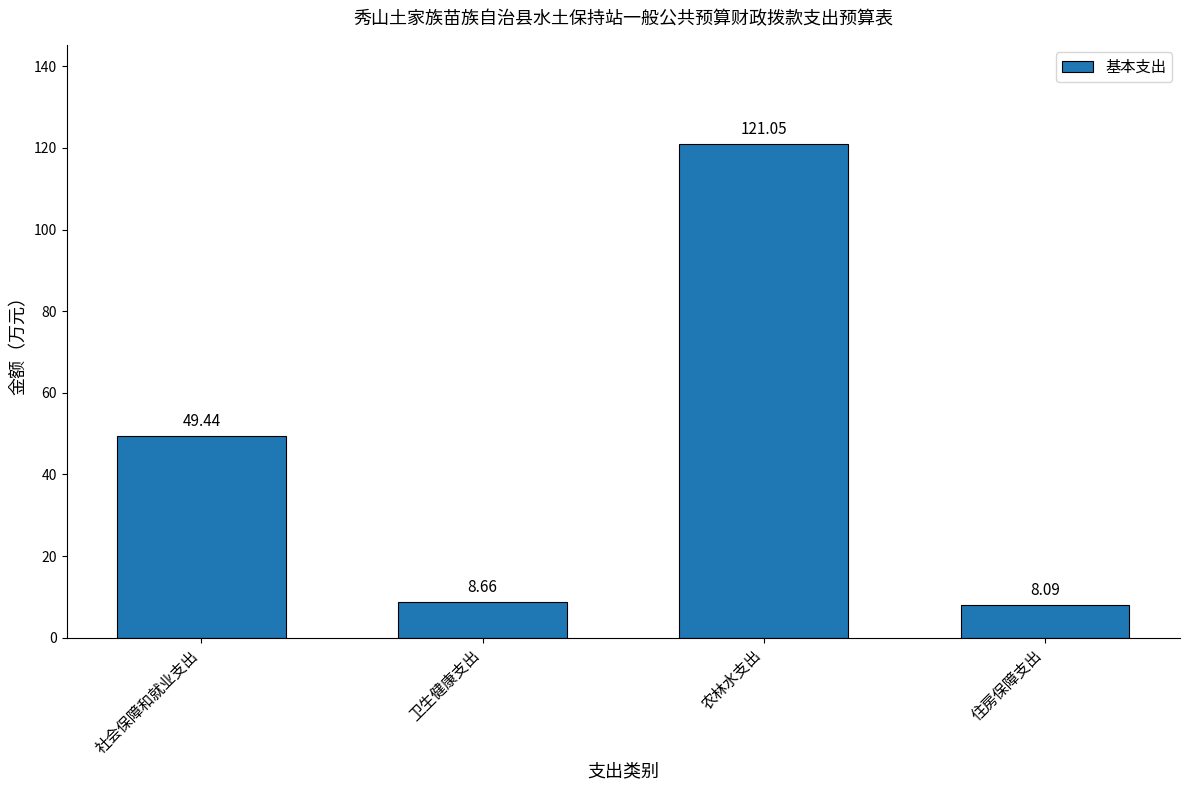

The chart shows a value of 25.4 at 社会保障和就业支出. True or false?

False